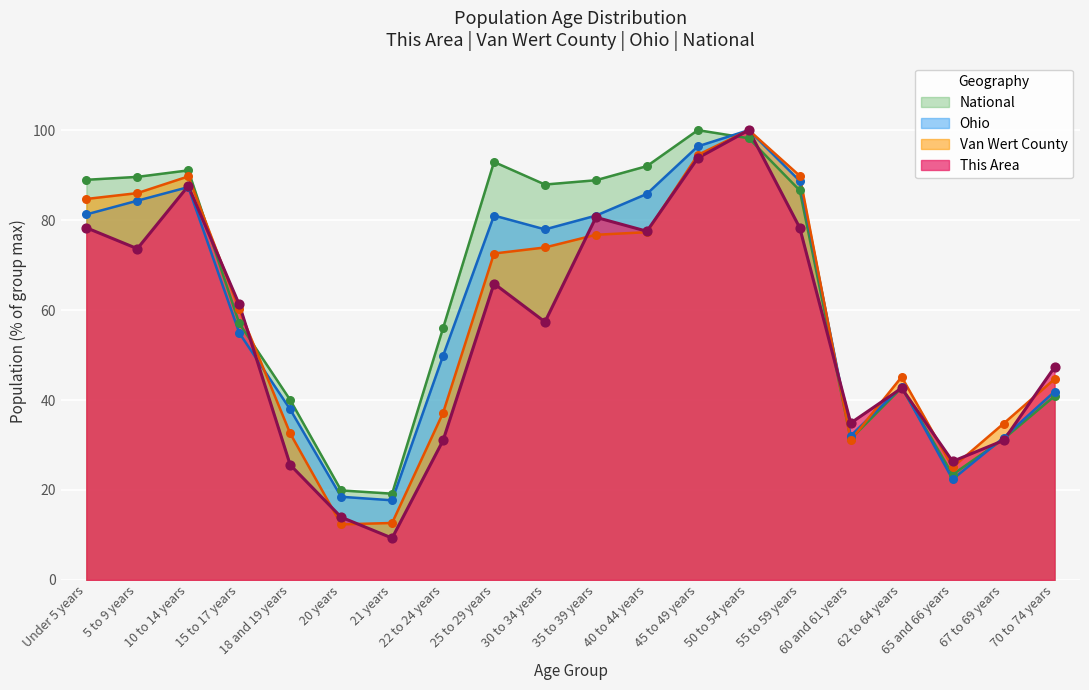

Is the value of This Area at 60 and 61 years greater than the value of Van Wert County at 60 and 61 years?

Yes